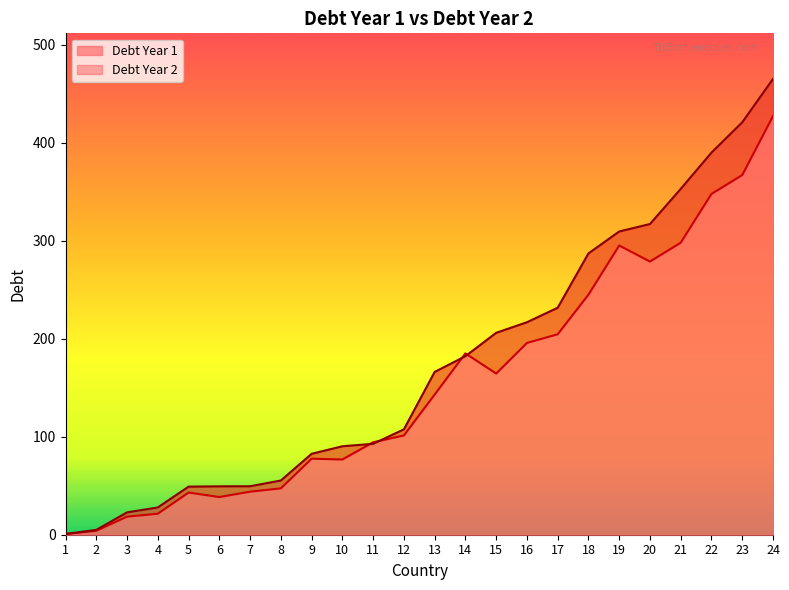

Which category has the highest value across all series?

24